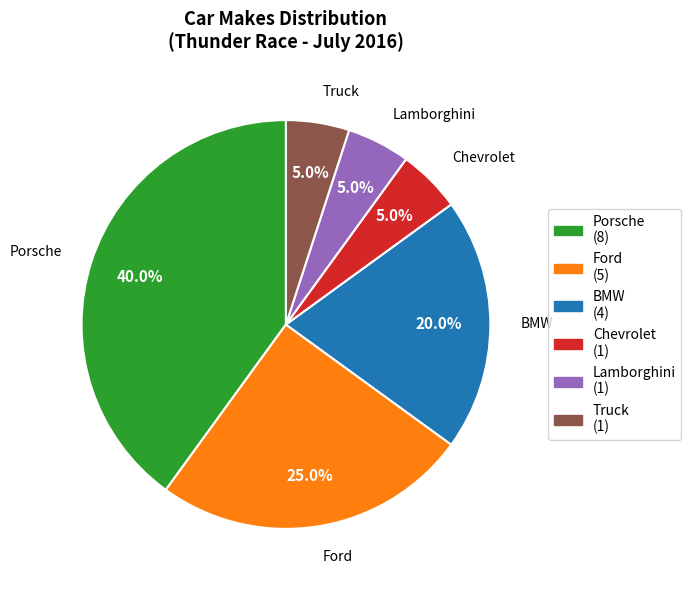

How many slices are in this pie chart?

6